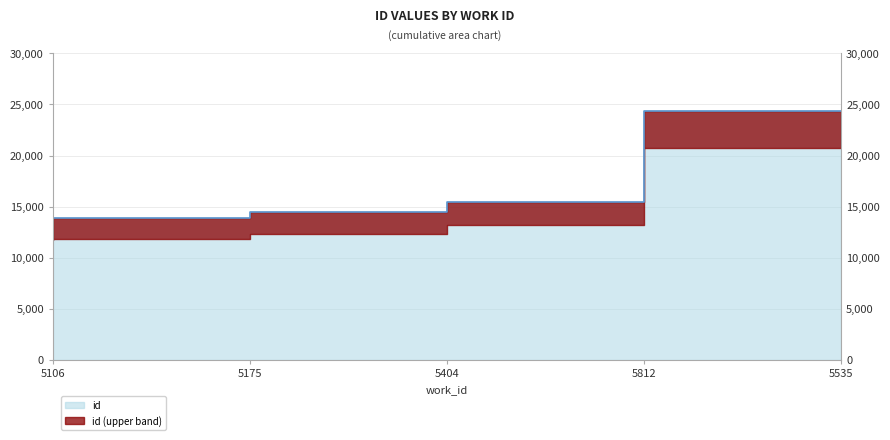

What is the ratio of the value at 5404 to the value at 5535?

0.6